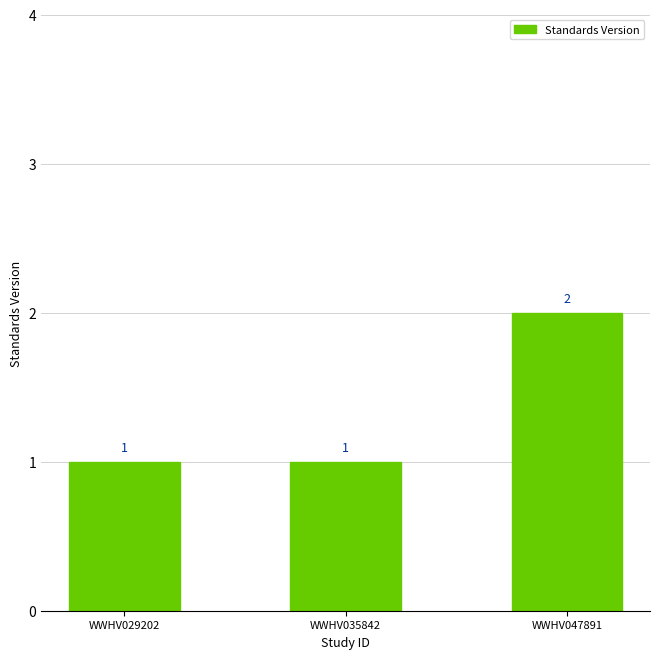

Which label corresponds to the largest value in the chart?

WWHV047891